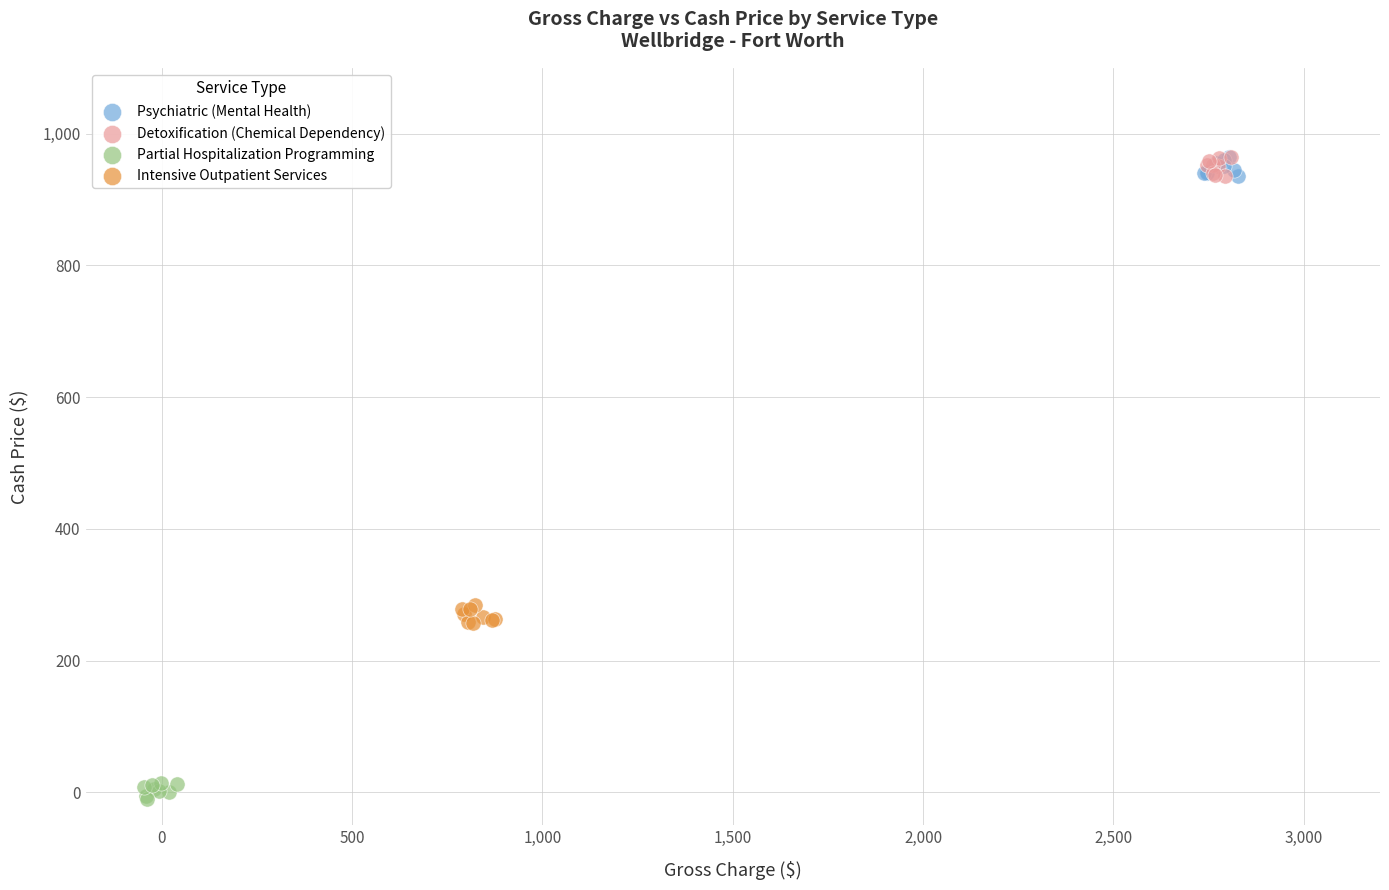

Which series contains the lowest Y value?

Partial Hospitalization Programming